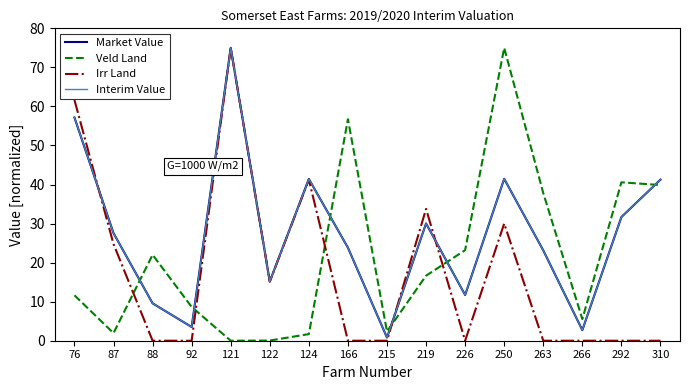

Is this an area chart (filled region under the line)?

No